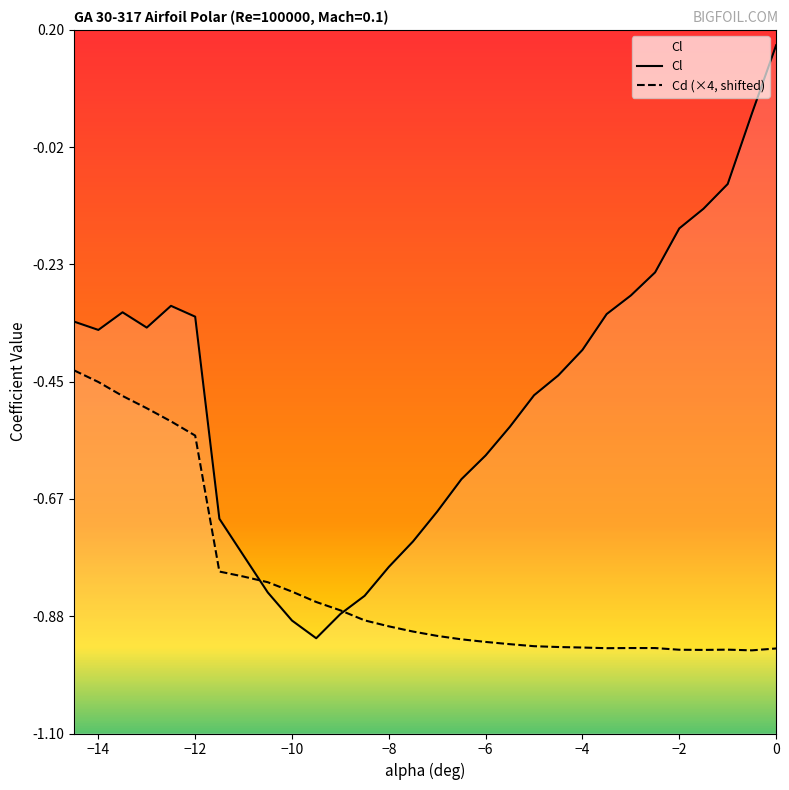

What are all the series names shown in the legend?

Cl, Cd